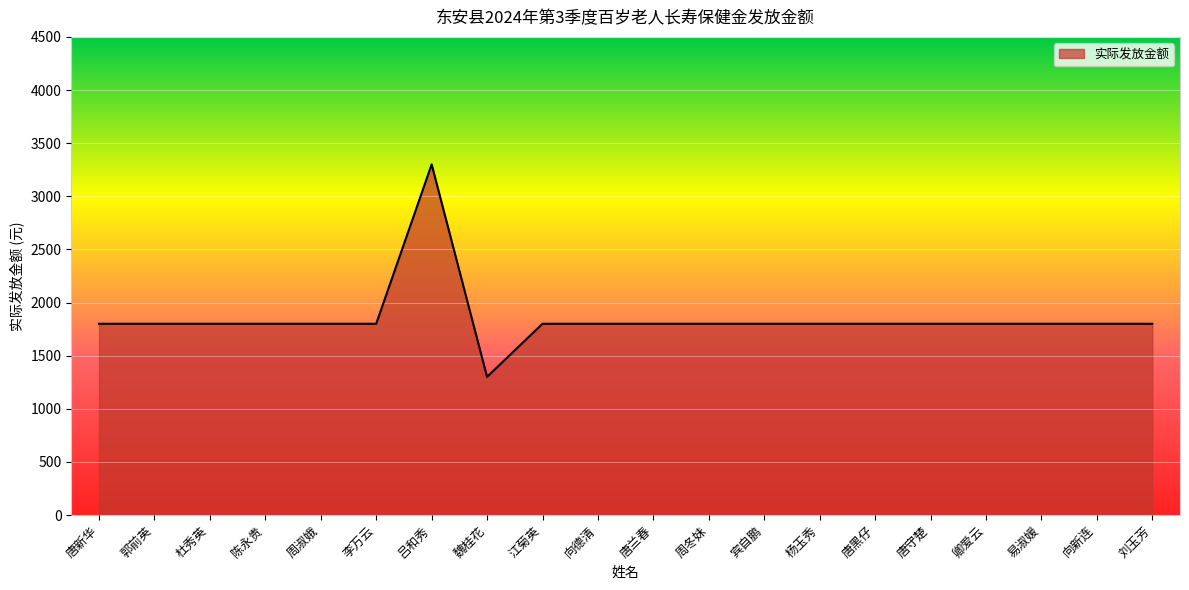

Approximately how many times larger is the value at 唐兰春 compared to 卿爱云?

1.0